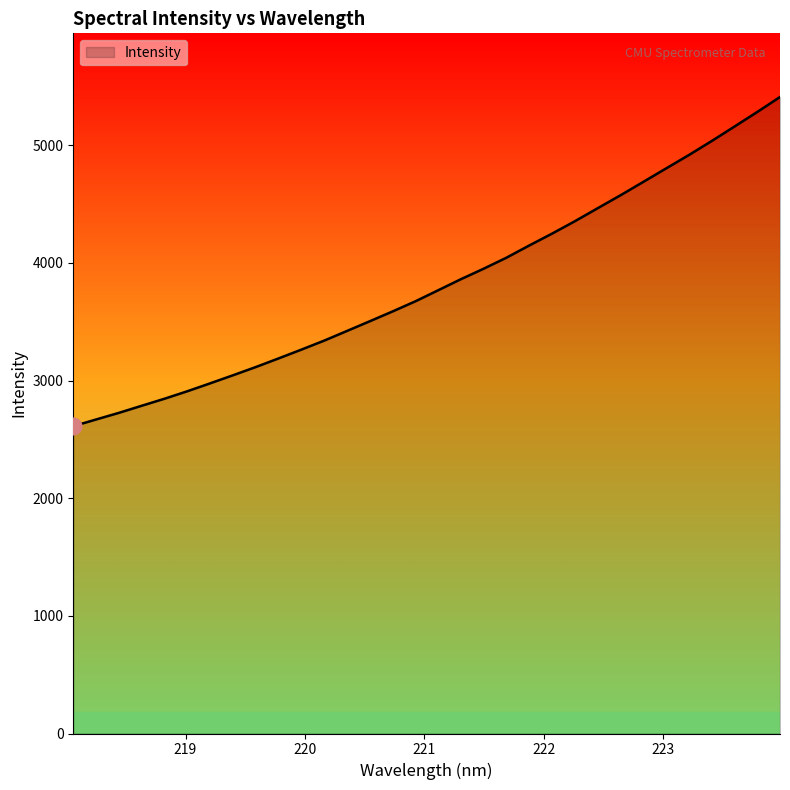

What is the sum of all values?

122371.3